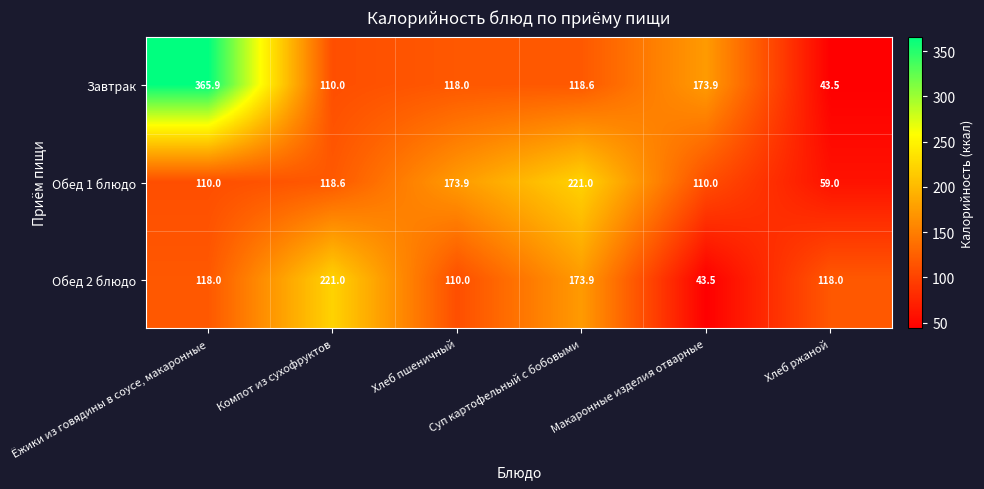

Which series has the largest range (max minus min)?

Завтрак